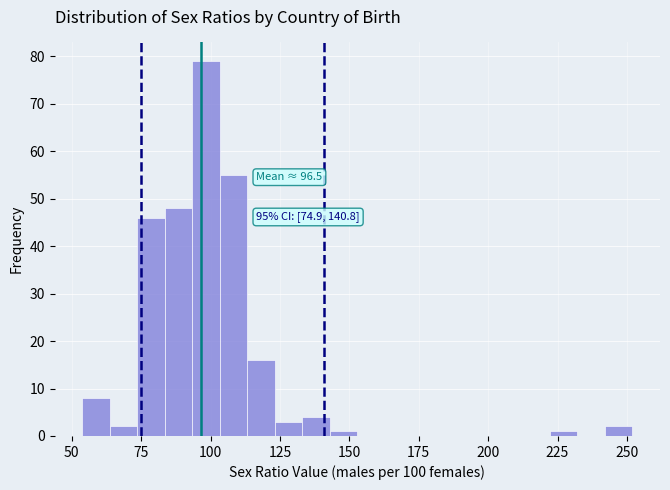

Around what value on the x-axis is the tallest bar? Give the approximate position of its centre, as read against the axis.

100